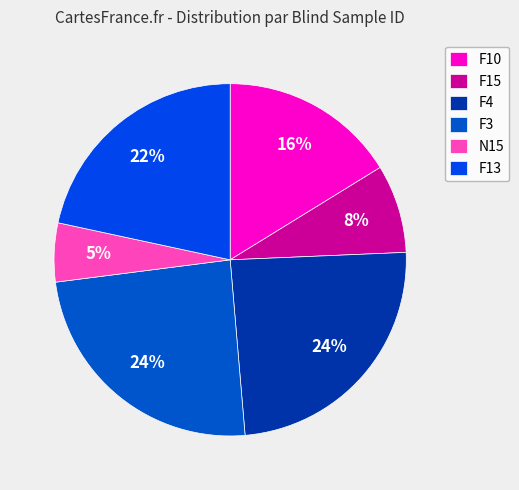

Which category has the smallest portion of the pie?

N15